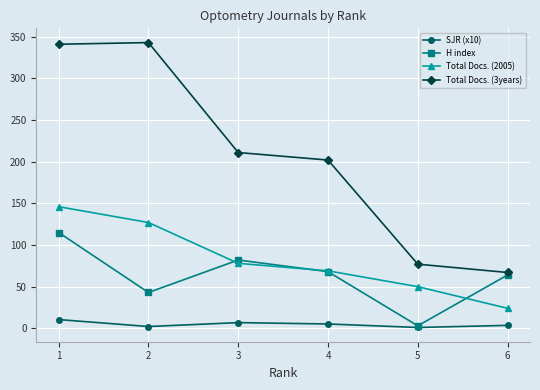

What is the highest value of the Total Docs. (2005) series?

146.0